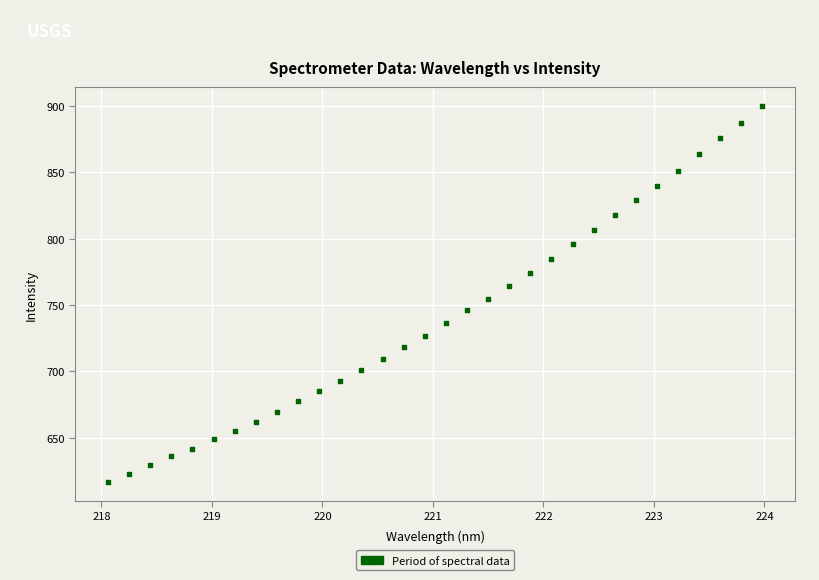

What is the range of X values (max minus min)?

5.9